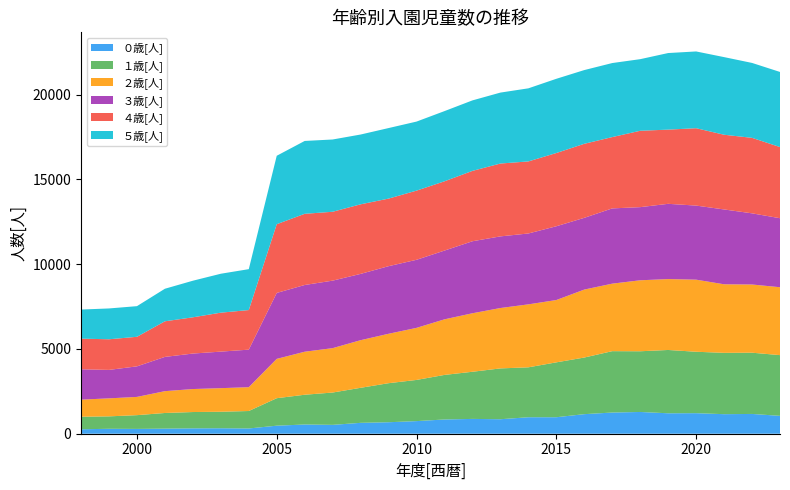

Reading left to right, what are all the values shown in this chart?

０歳[人]: 263	291	284	300	317	323	310	474	544	523	642	678	744	840	874	855	972	973	1154	1250	1283	1206	1212	1153	1167	1054
１歳[人]: 739	733	811	923	962	973	1029	1621	1755	1906	2066	2302	2428	2628	2780	2997	2944	3236	3339	3619	3580	3733	3622	3617	3611	3581
２歳[人]: 1008	1062	1076	1287	1356	1391	1406	2319	2537	2618	2808	2914	3071	3278	3450	3561	3713	3675	4008	3981	4186	4181	4251	4043	4022	4004
３歳[人]: 1790	1678	1802	2020	2093	2155	2213	3889	3935	3981	3910	3987	4014	4055	4247	4225	4180	4351	4231	4438	4313	4438	4369	4413	4197	4070
４歳[人]: 1808	1806	1743	2100	2137	2297	2335	4053	4198	4062	4103	3985	4079	4085	4150	4296	4250	4319	4366	4206	4504	4376	4563	4406	4452	4197
５歳[人]: 1715	1818	1807	1920	2158	2296	2412	4036	4297	4262	4116	4160	4072	4140	4157	4184	4310	4377	4348	4366	4223	4516	4527	4578	4418	4429